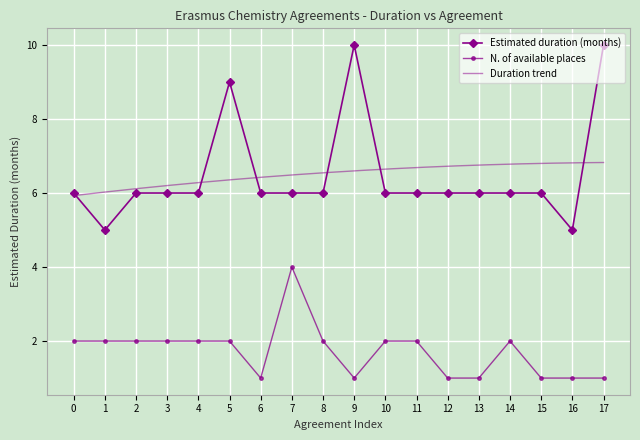

Is it true that Estimated duration (months) equals 6 at 15?

True